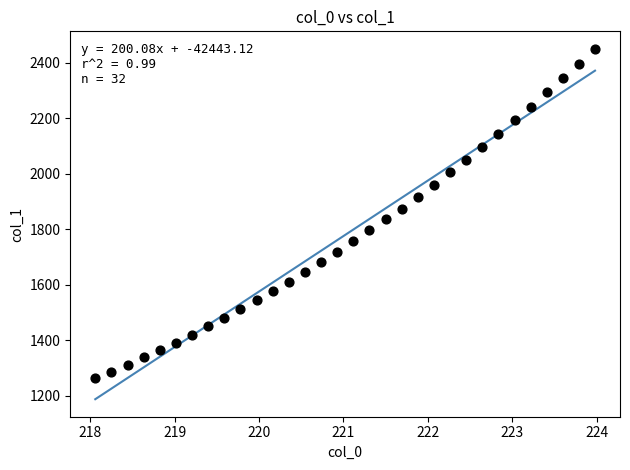

What is the range of Y values (max minus min)?

1188.0